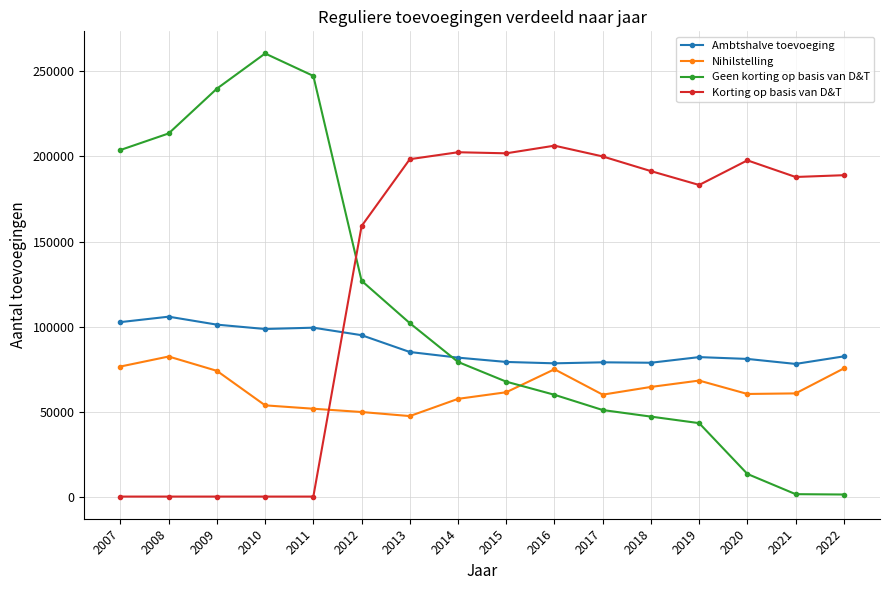

Is the value of Ambtshalve toevoeging at 2015 greater than the value of Korting op basis van D&T at 2014?

No